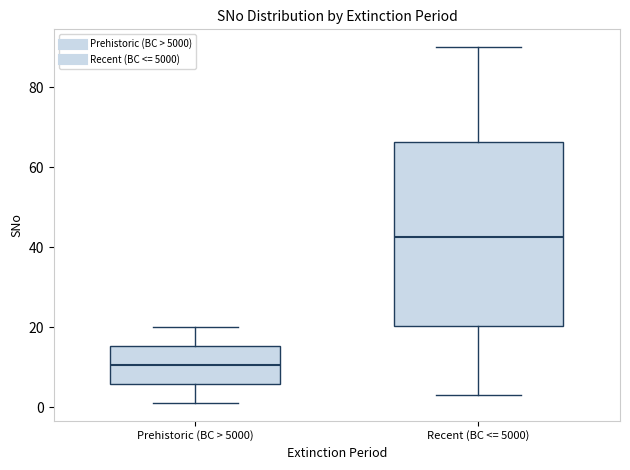

Which box has the lowest median line?

Prehistoric (BC > 5000)